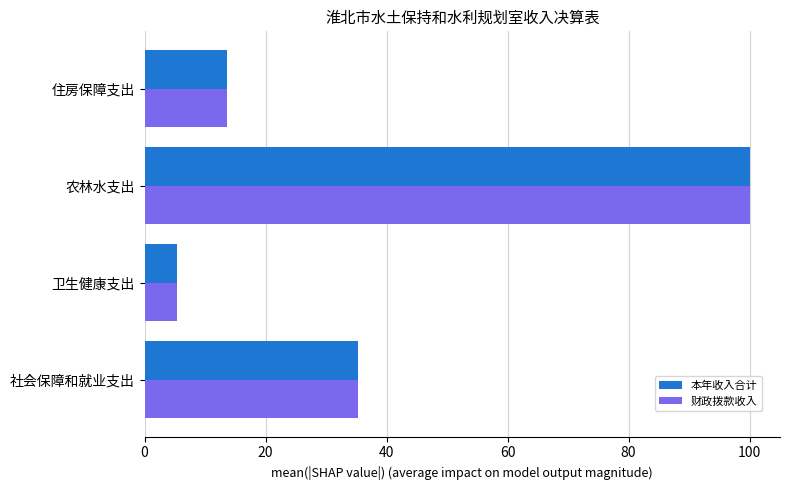

Count the number of categories in the chart.

4